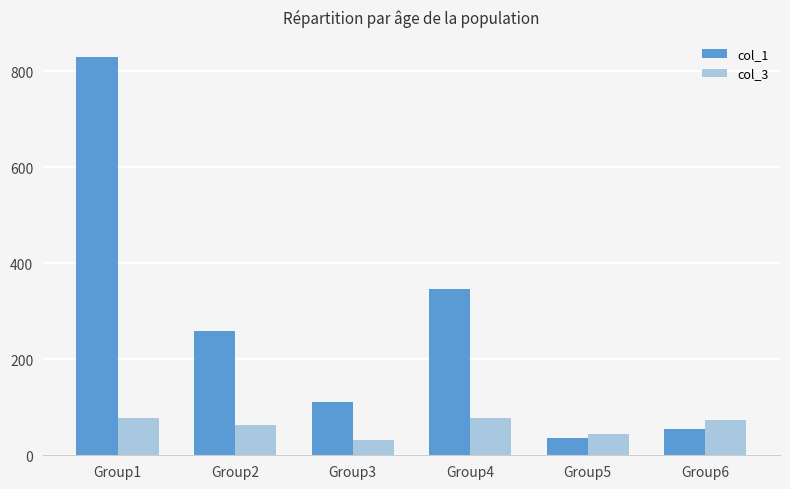

At how many categories does at least one series exceed 420?

1